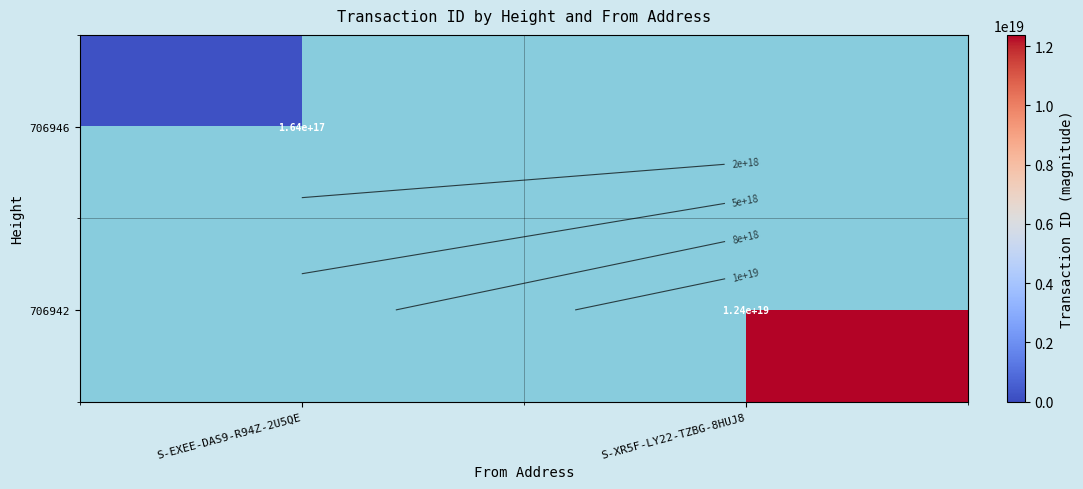

List the series in order of their peak value, highest first.

706942, 706946